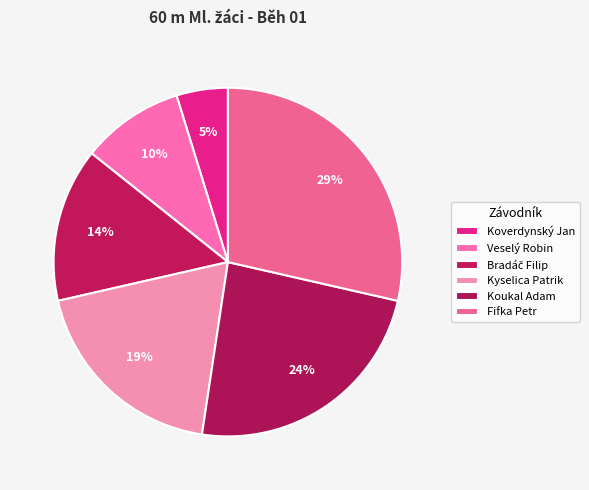

How many segments does this pie chart have?

6